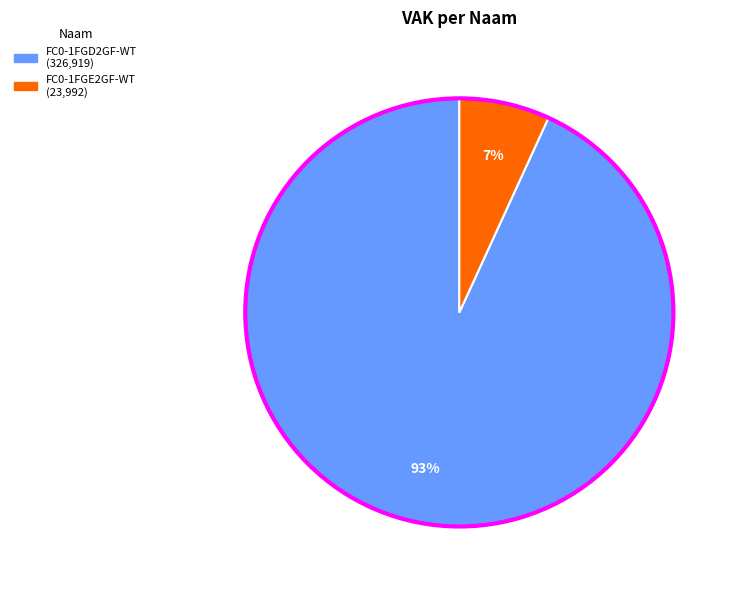

Does any single category account for the majority?

Yes